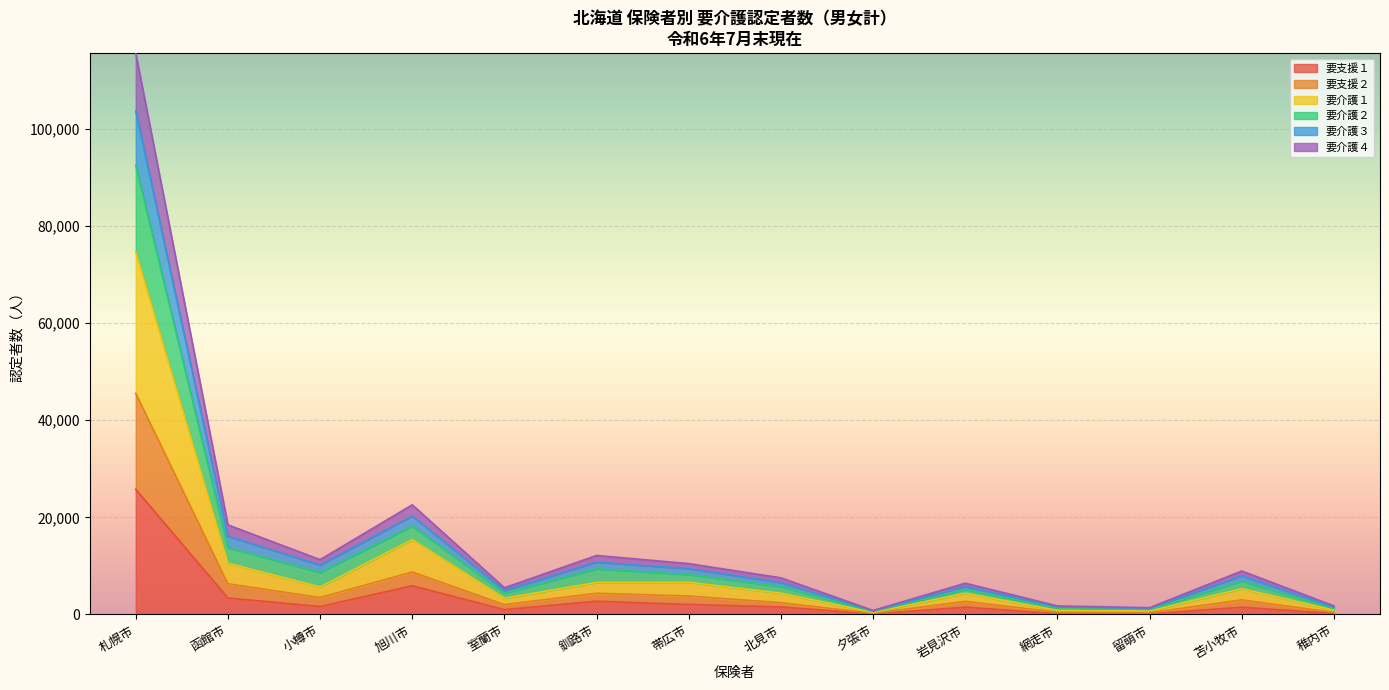

How many data points in 要介護２ are less than 2875?

8